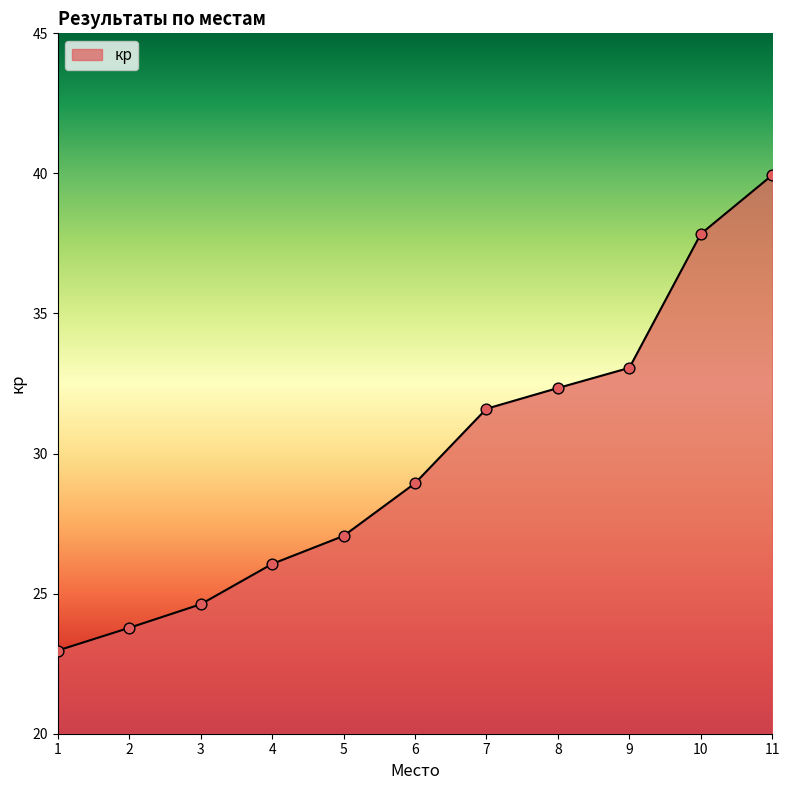

What is the change in value from 4 to 8?

+6.3